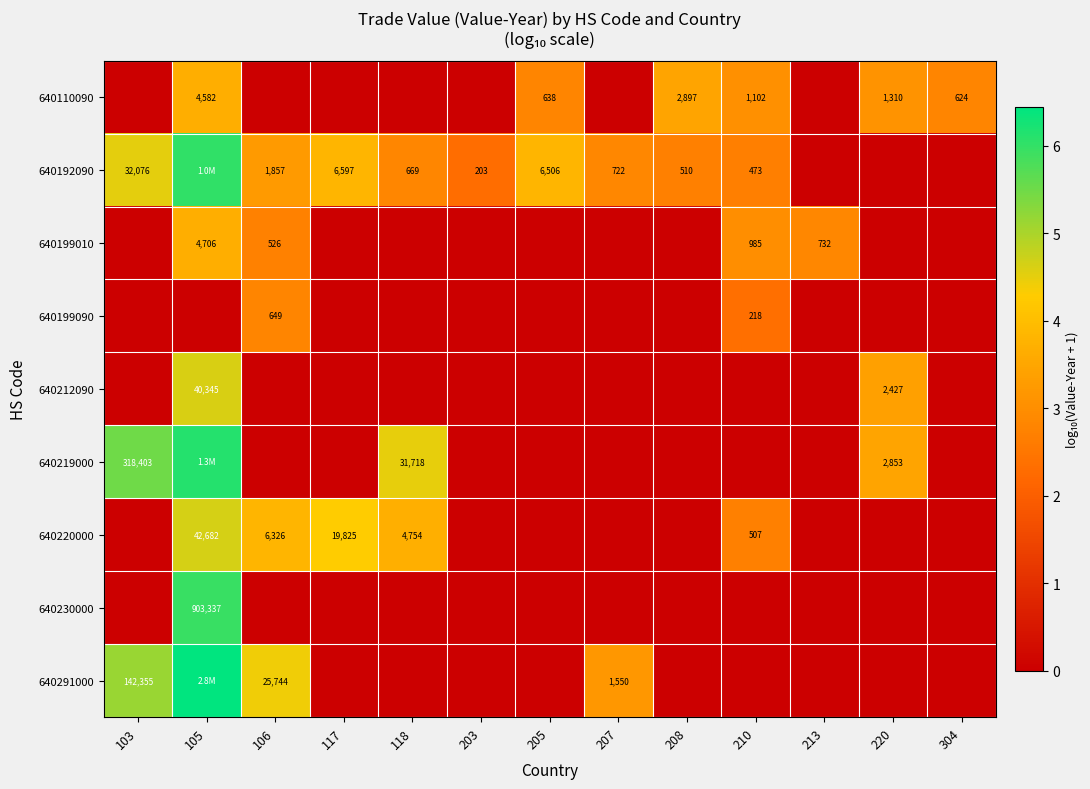

What is the maximum value shown in the chart?

6.4